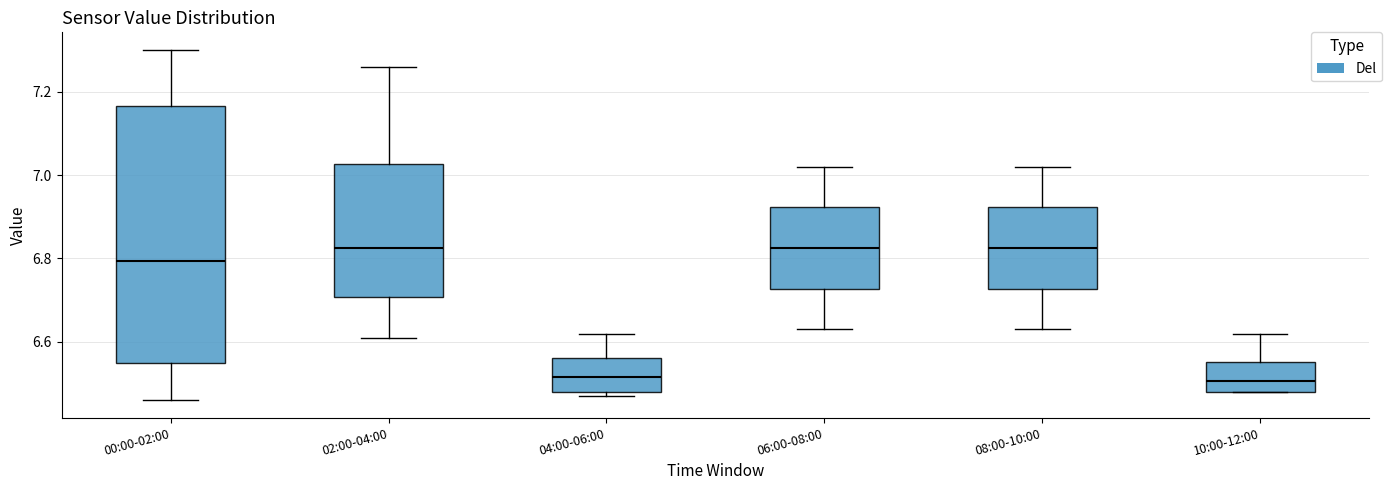

Which box is the tallest, from its lower edge to its upper edge?

00:00-02:00